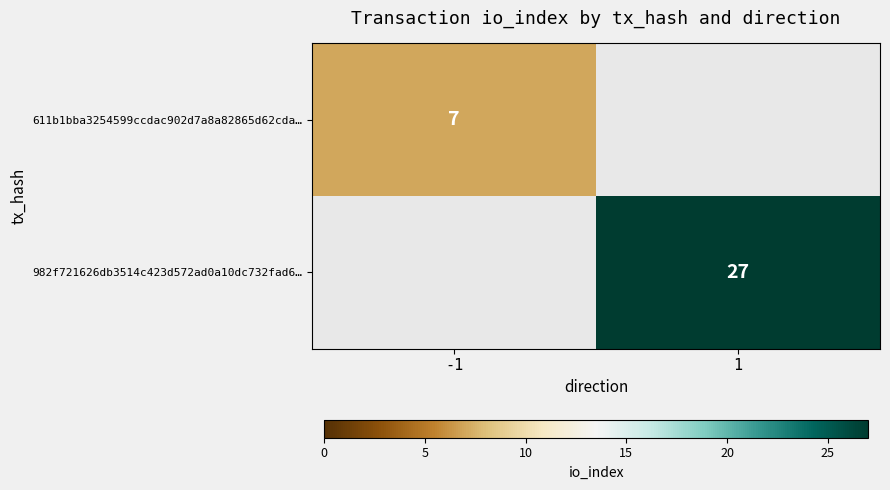

At how many categories does at least one series exceed 9?

1